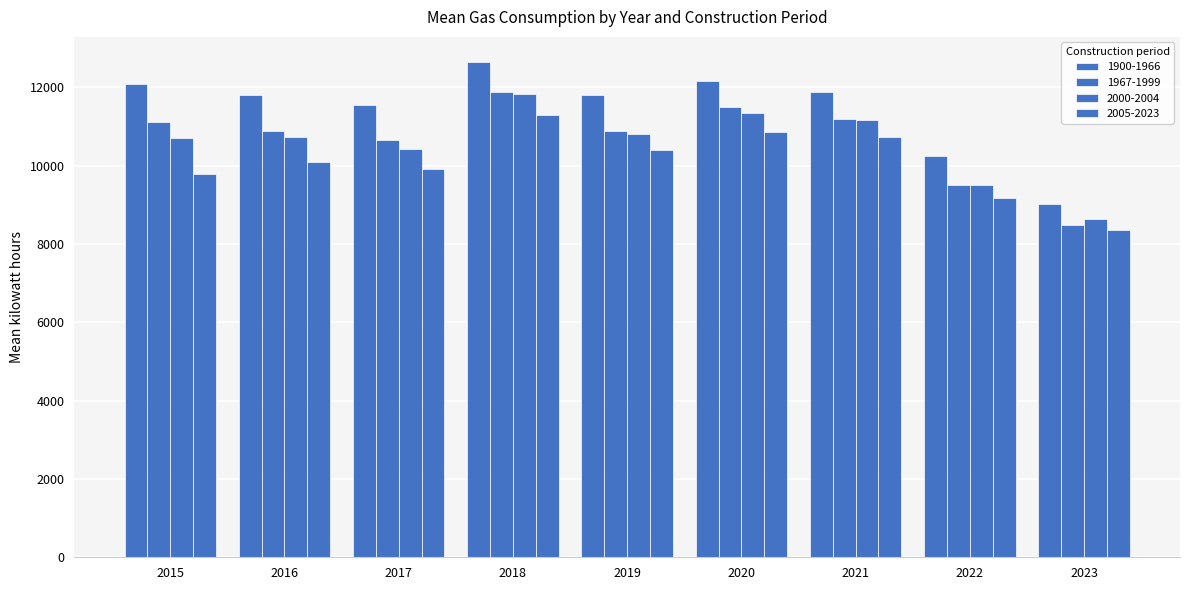

Does the chart contain stacked bars?

No